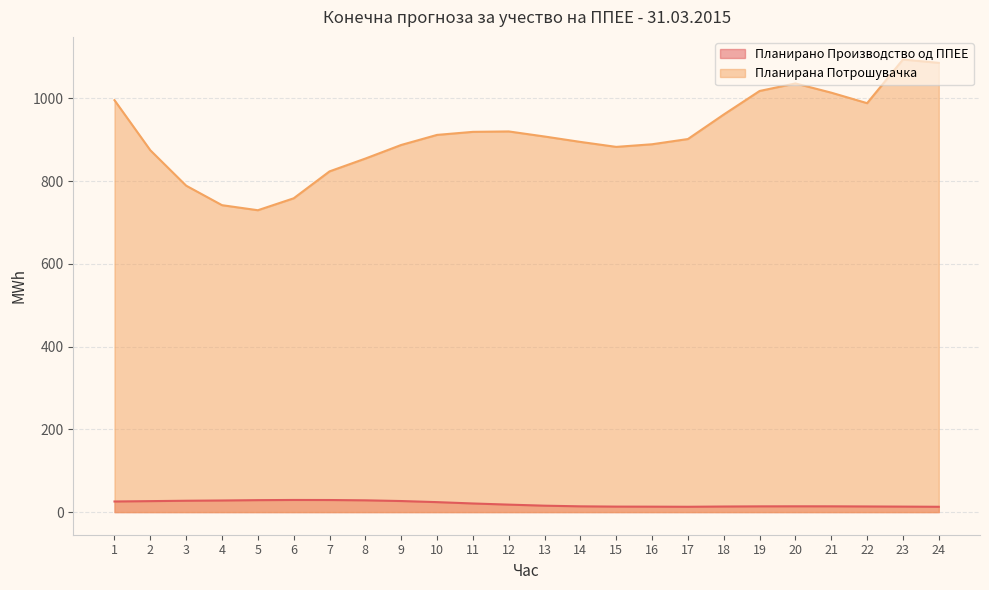

How many lines are shown in the chart?

2